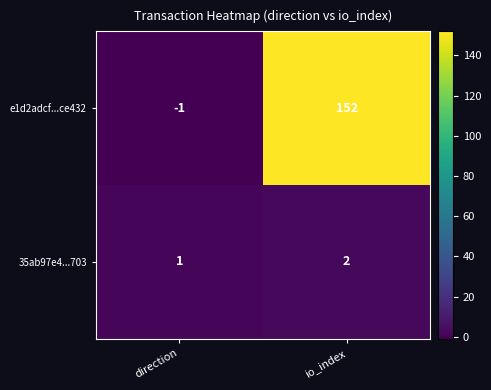

Reading left to right, list all the values displayed in this chart.

e1d2adcf...ce432: direction=-1	io_index=152
35ab97e4...703: direction=1	io_index=2